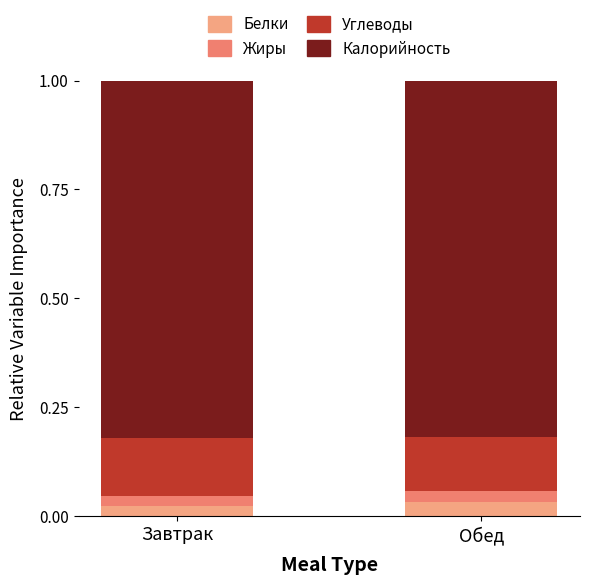

What is the total value across all series at Обед?

1.0